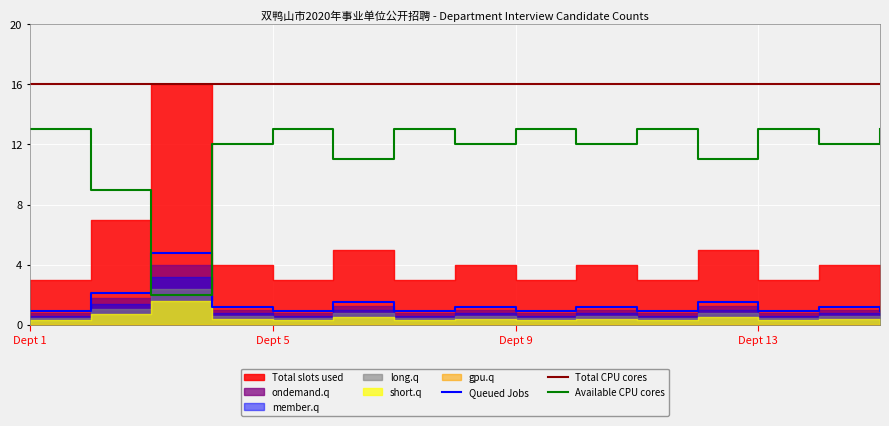

Where is the first local maximum for Available CPU cores?

Dept 5